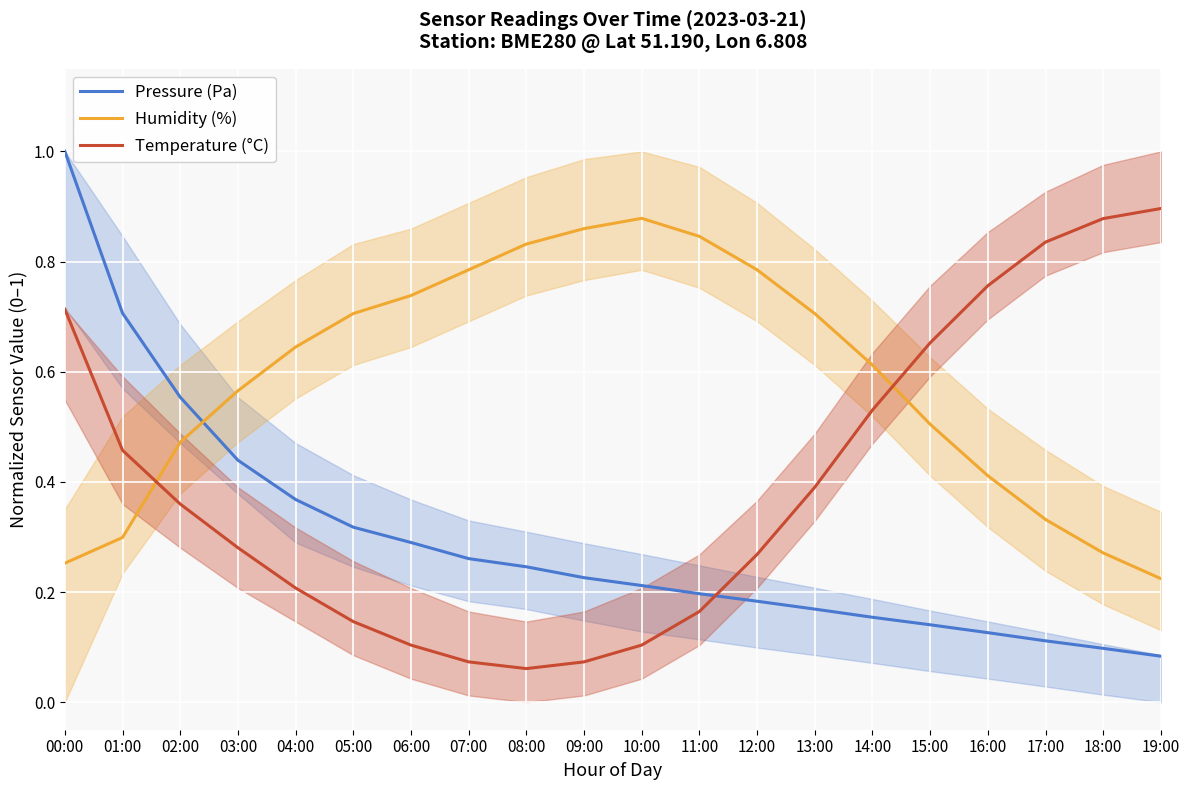

At 04:00, list the series in order from smallest to largest.

Temperature (°C), Pressure (Pa), Humidity (%)